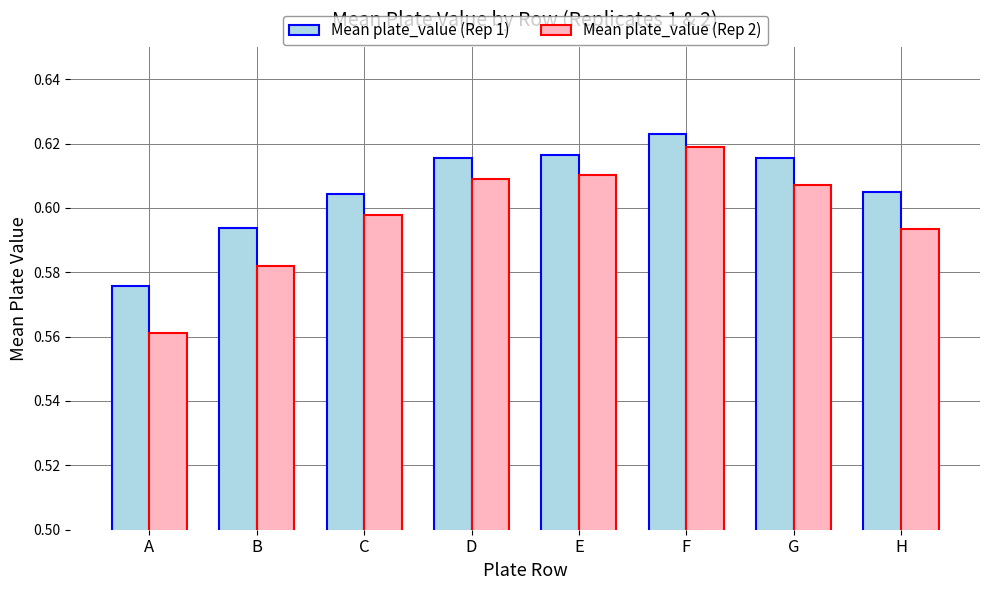

Which series has the largest range (max minus min)?

Mean plate_value (Rep 2)